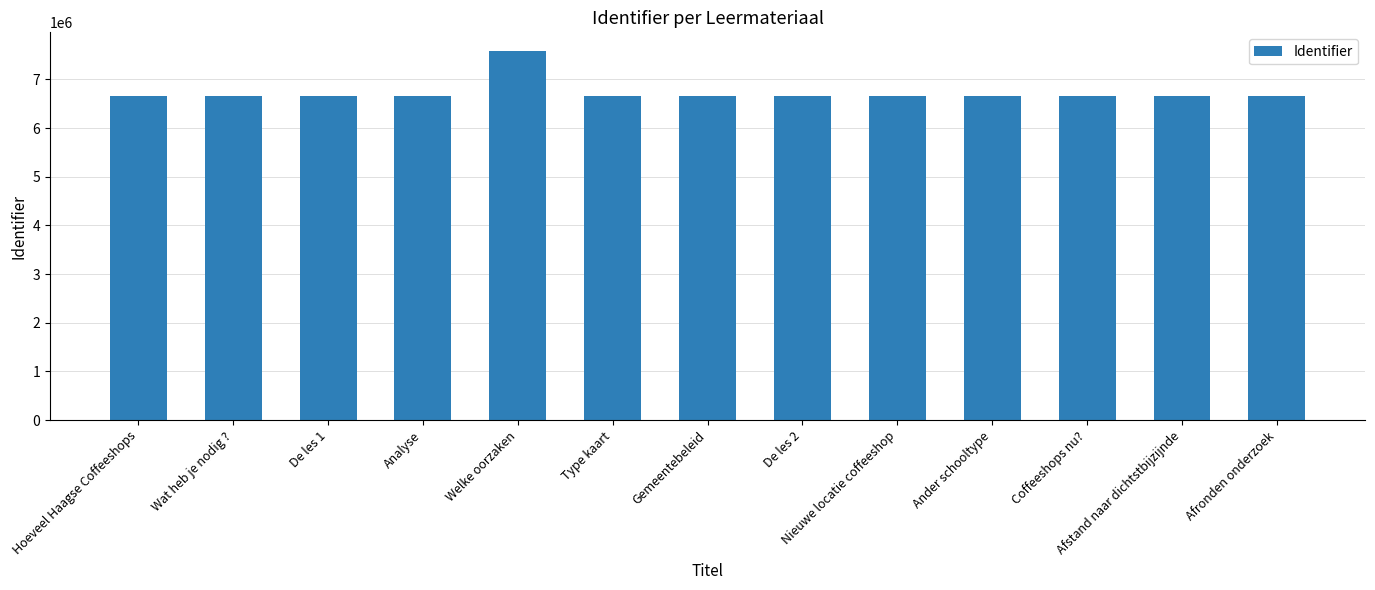

What is the difference between the maximum and second lowest values?

936466